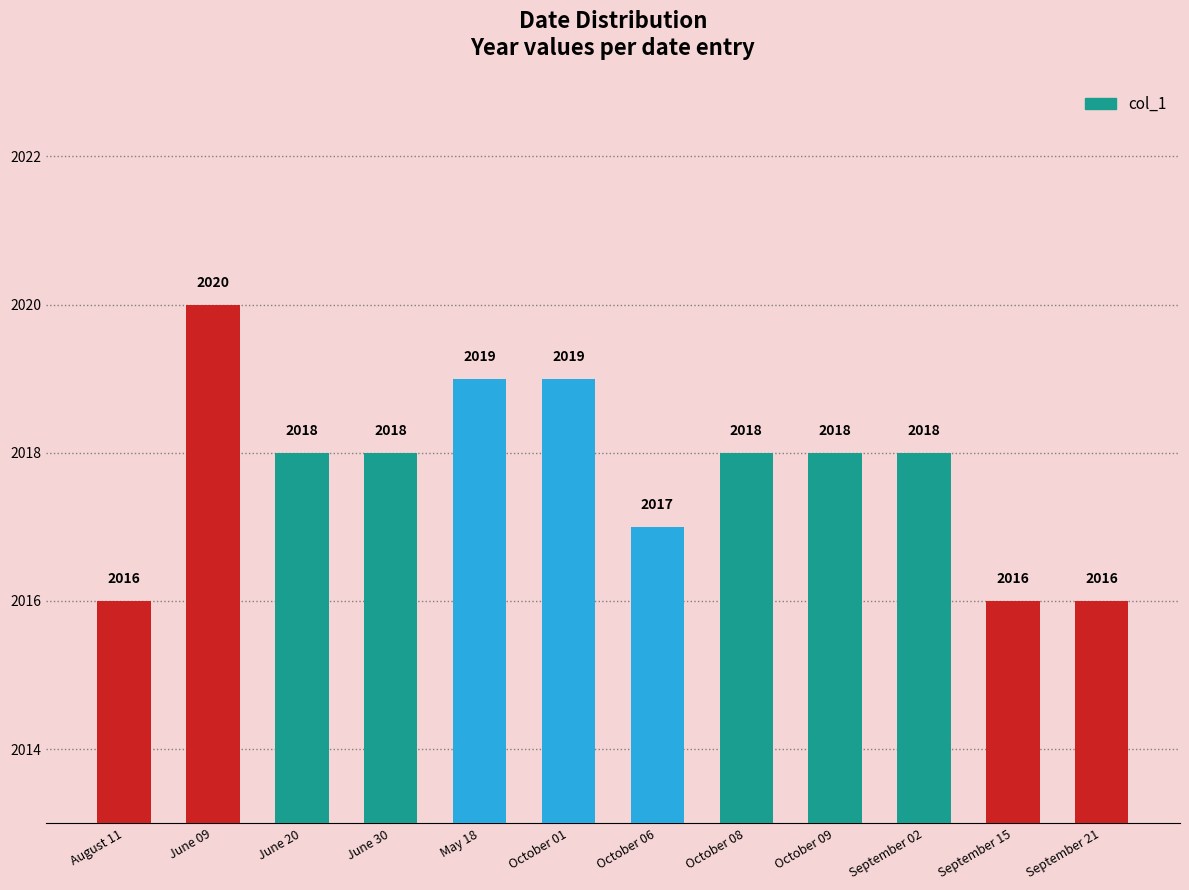

At which label does the data first exceed 2018?

June 09